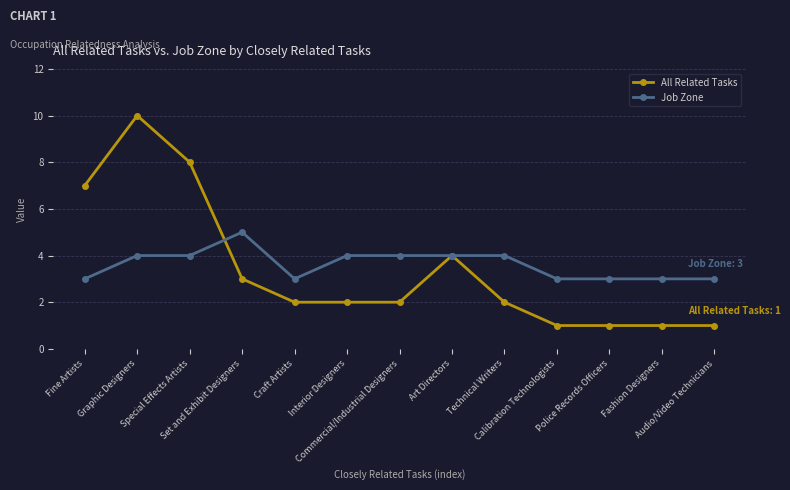

What is the difference between the second highest and second lowest values in the Job Zone series?

1